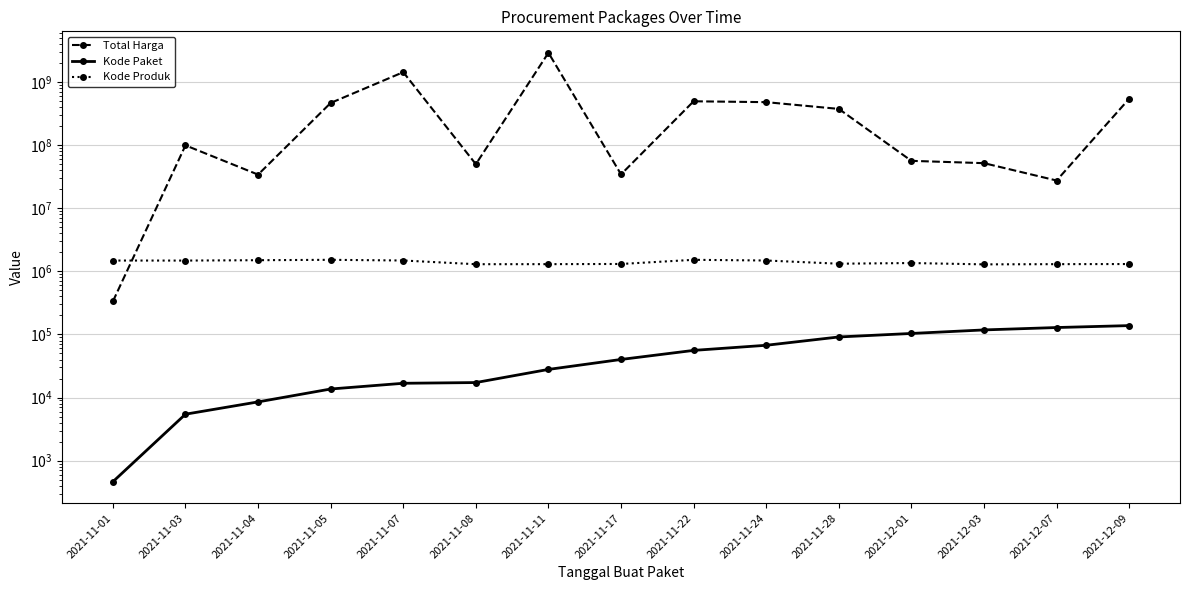

How many data points in Kode Paket are above 40112?

7